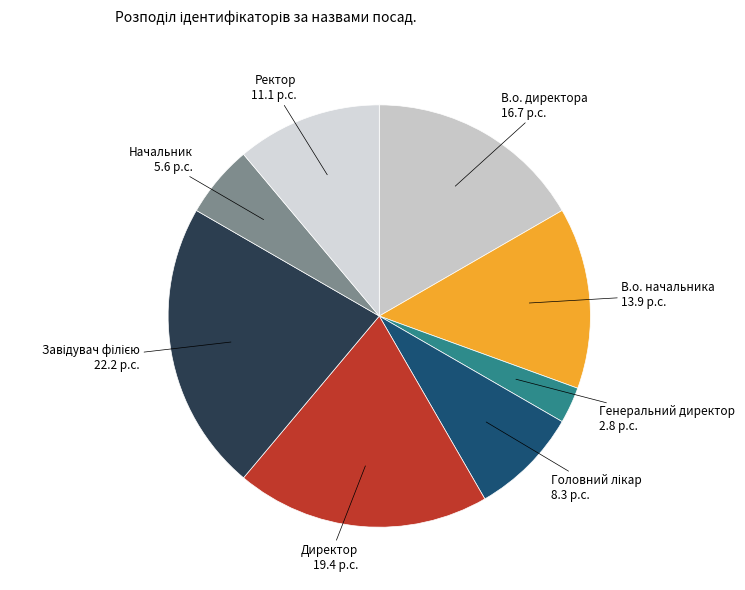

Do Ректор and В.о. начальника together represent more than half of the pie?

No